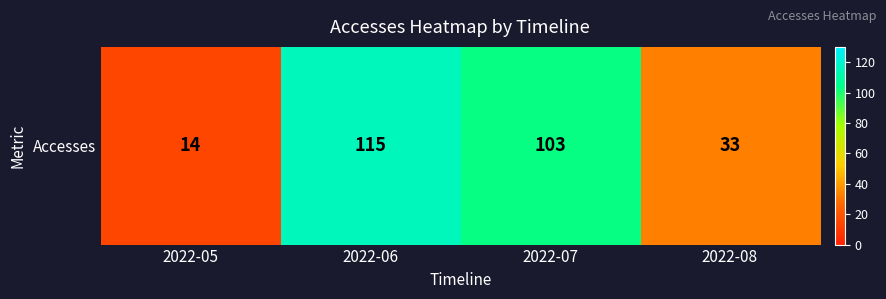

The value at 2022-07 is 164. True or false?

False